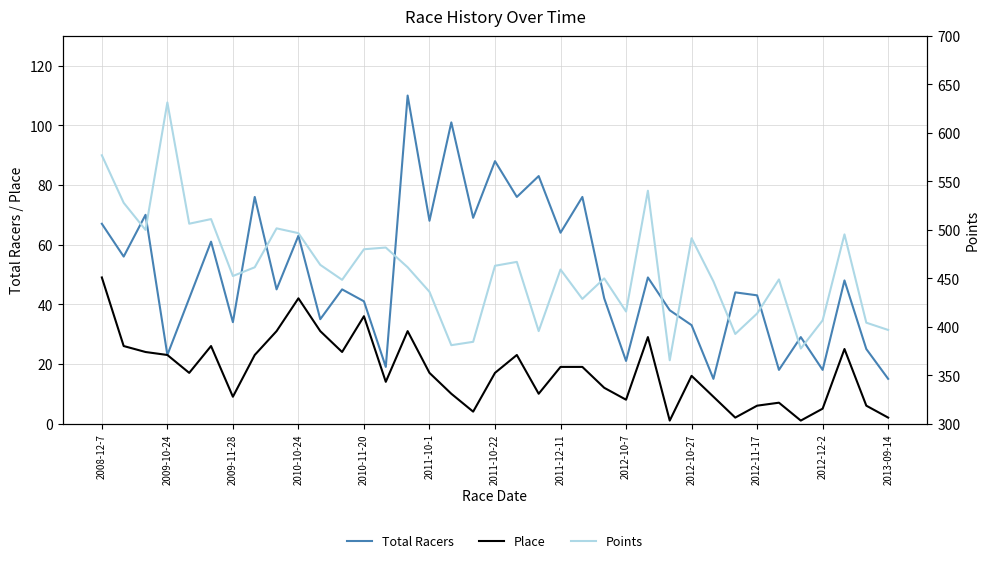

Which series changed the most between 2008-12-7 and 2011-10-1?

Points